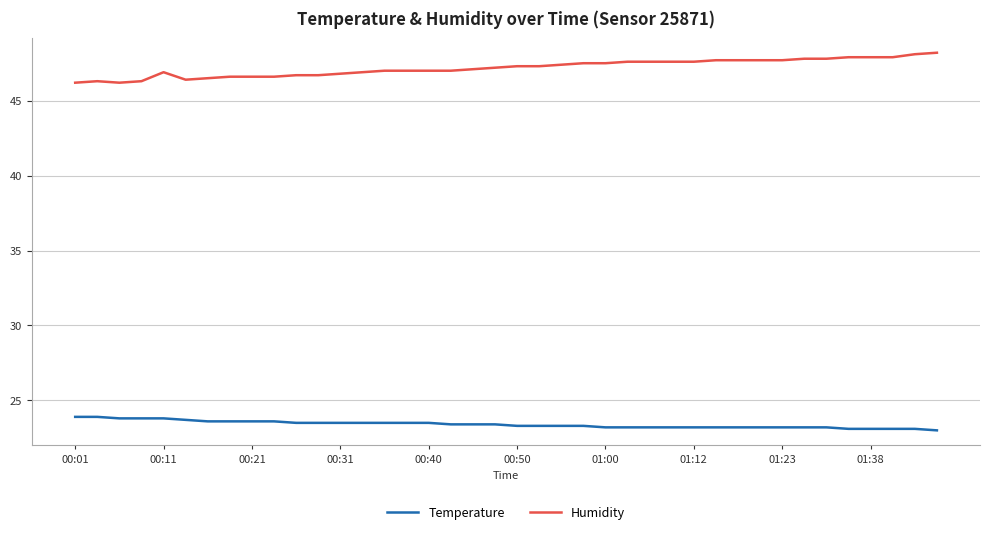

True or false: Humidity and Temperature intersect in this chart.

False